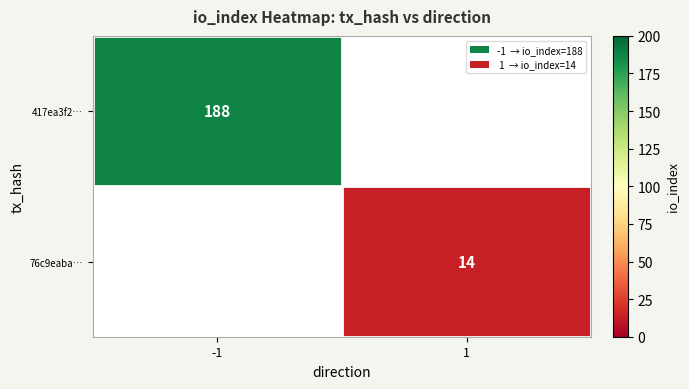

The 417ea3f2… series shows 130 at -1. True or false?

False